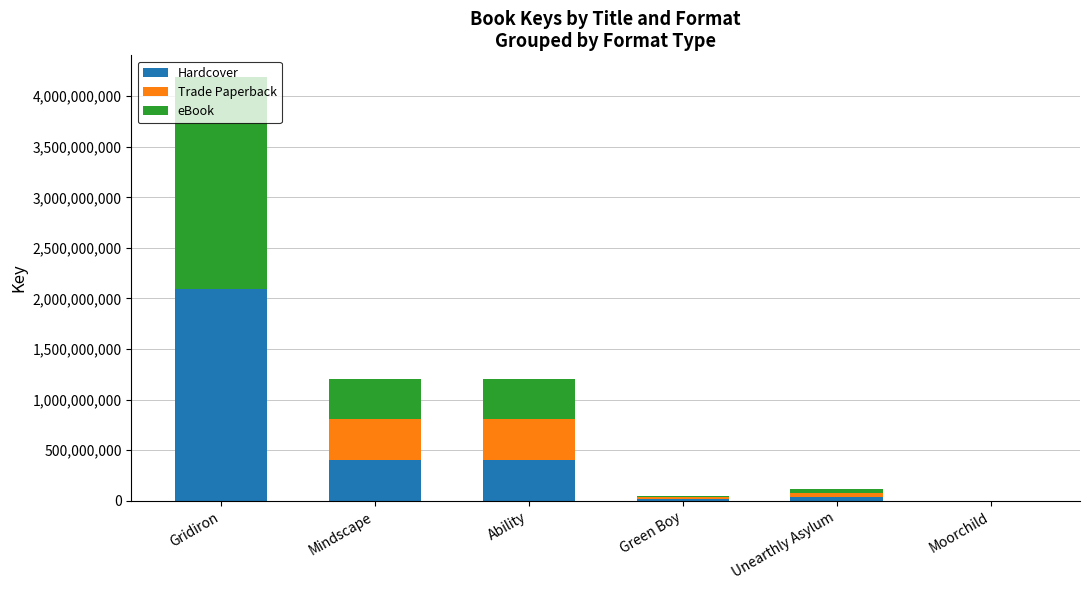

What is the highest value of the Hardcover series?

2096906556